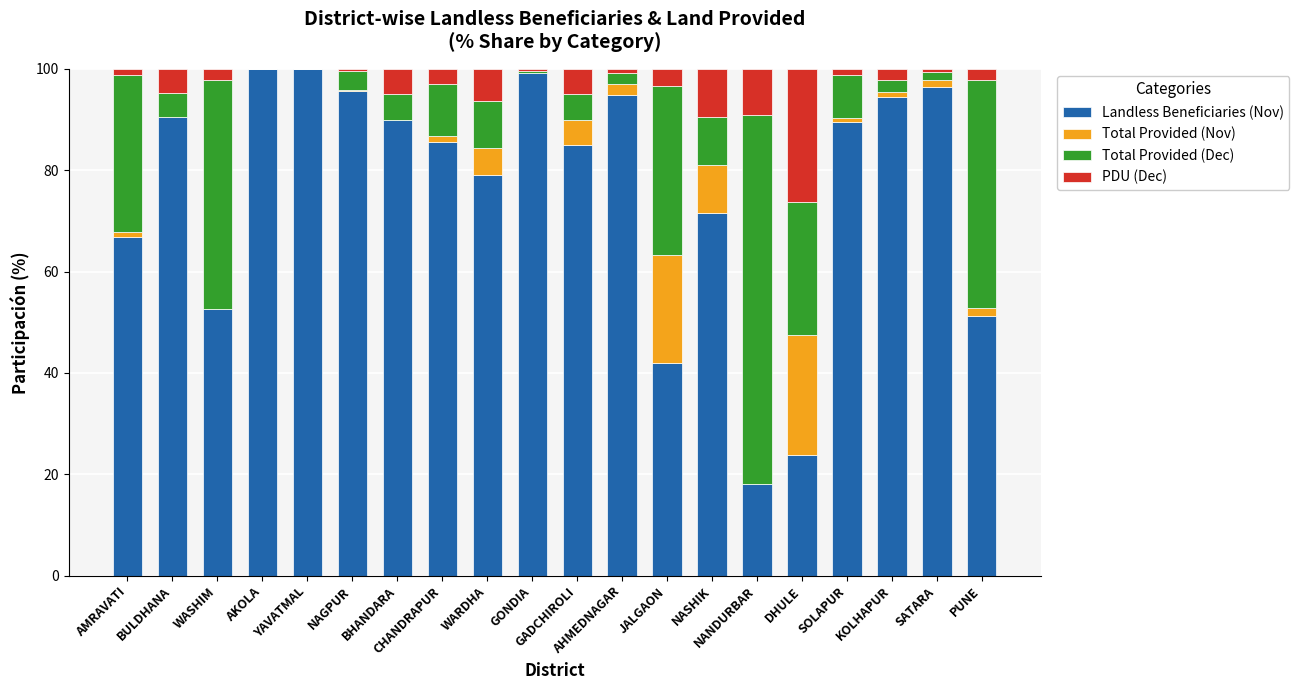

What is the maximum value for Landless Beneficiaries (Nov)?

100.0